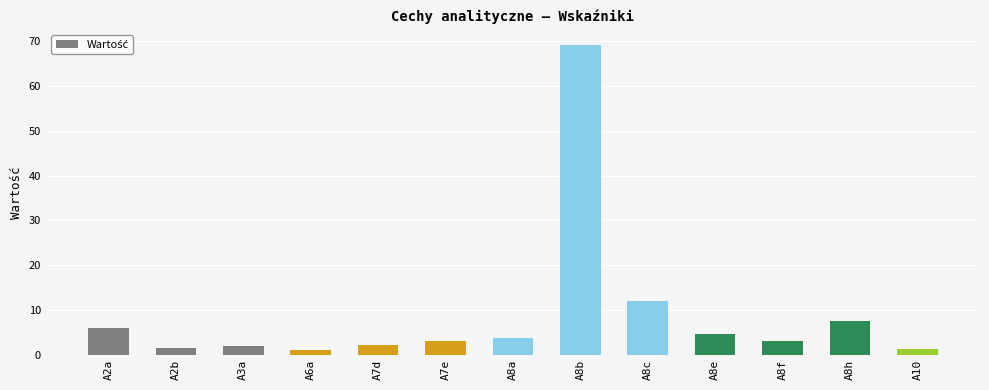

At which category does the chart reach its peak across all series?

A8b